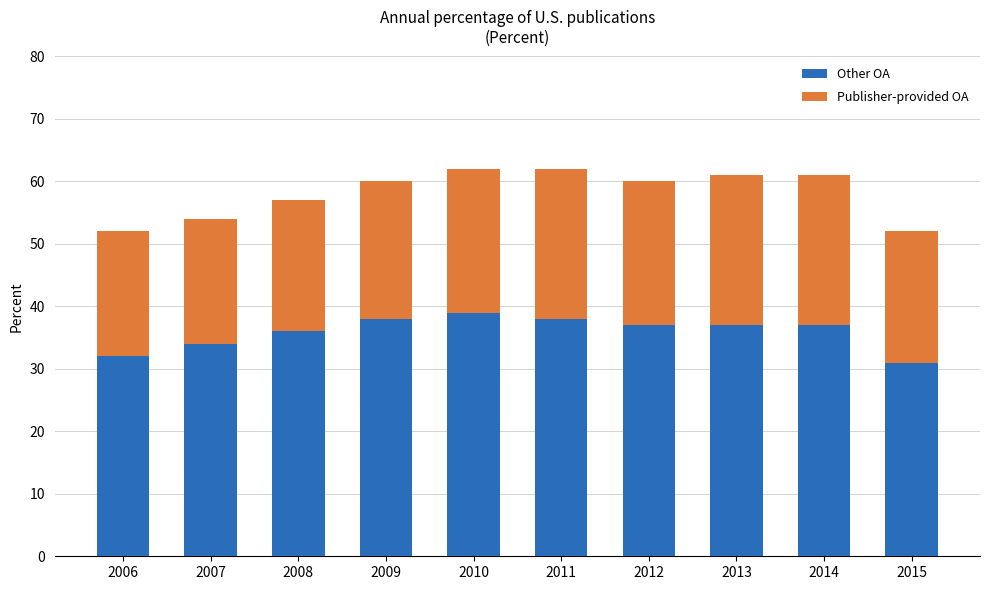

True or false: Other OA has a value of 39 at 2010.

True